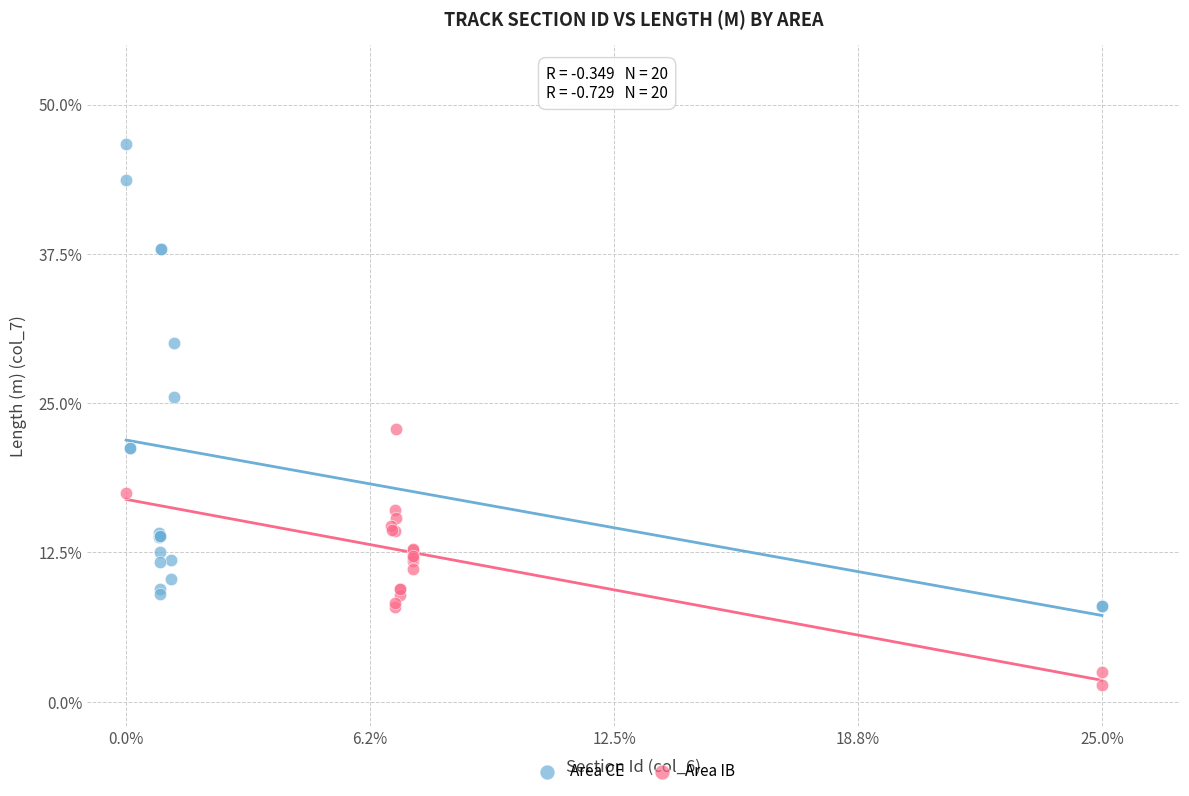

Which series has the widest spread of Y values?

Area CE